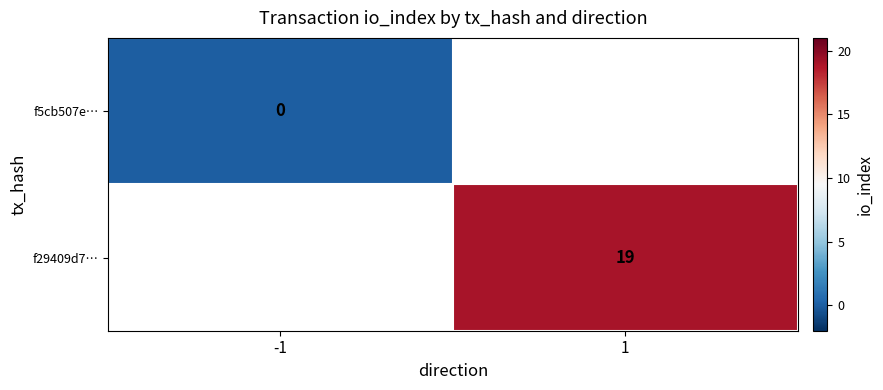

Count the number of data series in this chart.

2